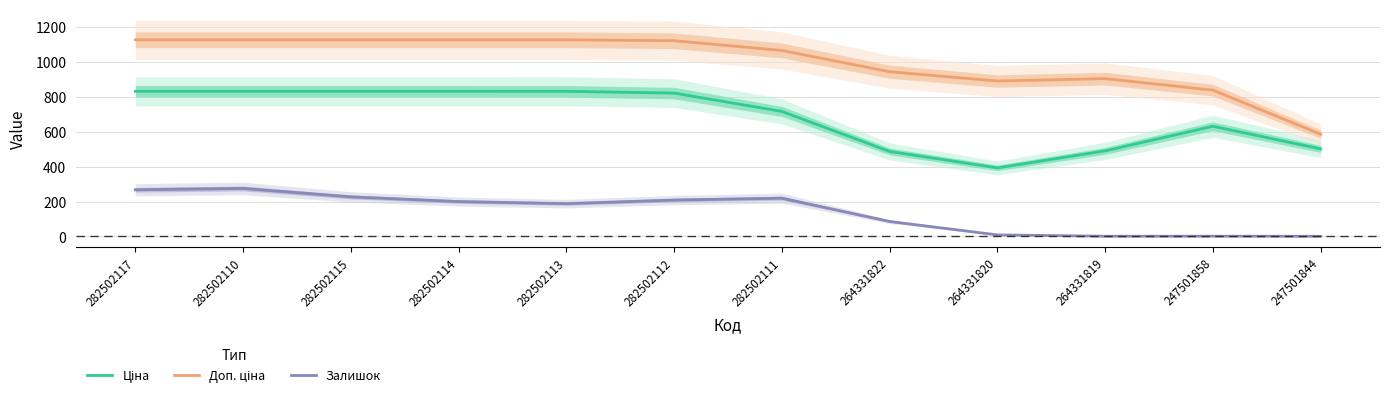

True or false: Ціна has more than 1 interior local peaks.

False